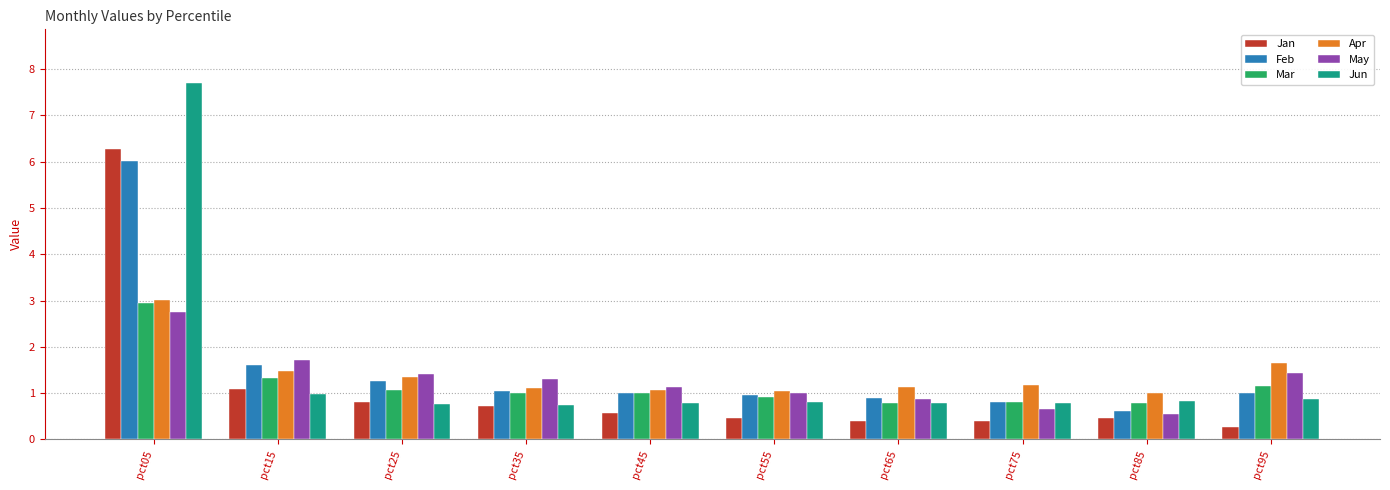

The value of May at pct85 is 0.5. True or false?

True